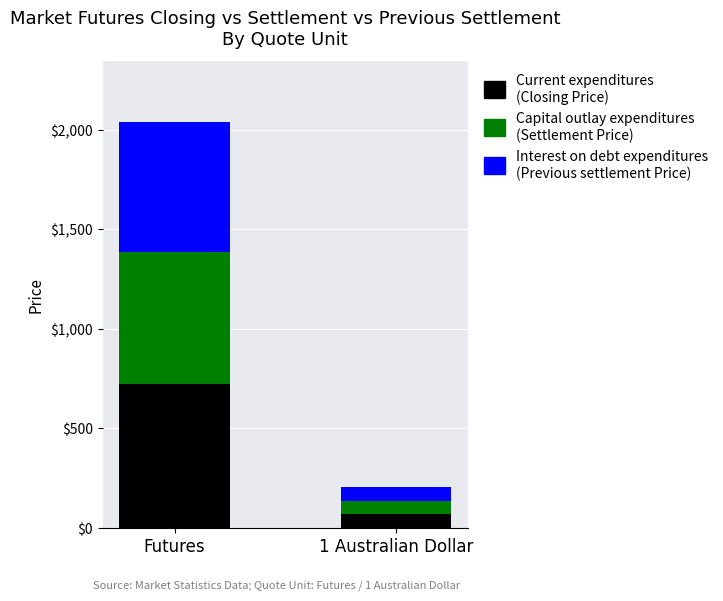

Which category has the lowest value in the Current expenditures (Closing Price) series?

1 Australian Dollar